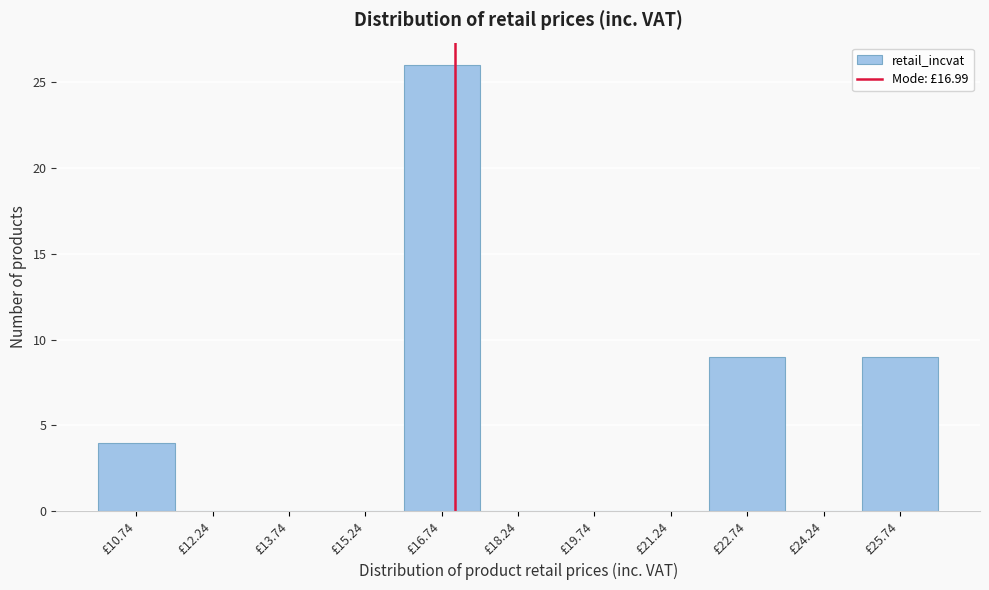

Reading left to right, transcribe this chart: for each bar, give the range it covers on the x-axis and its height. Neither the bar edges nor the heights are printed on the chart, so give them approximately, as read against the axes.

10.0 to 11.4: 4
11.4 to 13.0: 0
13.0 to 14.4: 0
14.4 to 16.0: 0
16.0 to 17.4: 26
17.4 to 19.0: 0
19.0 to 20.4: 0
20.4 to 22.0: 0
22.0 to 23.4: 9
23.4 to 25.0: 0
25.0 to 26.4: 9